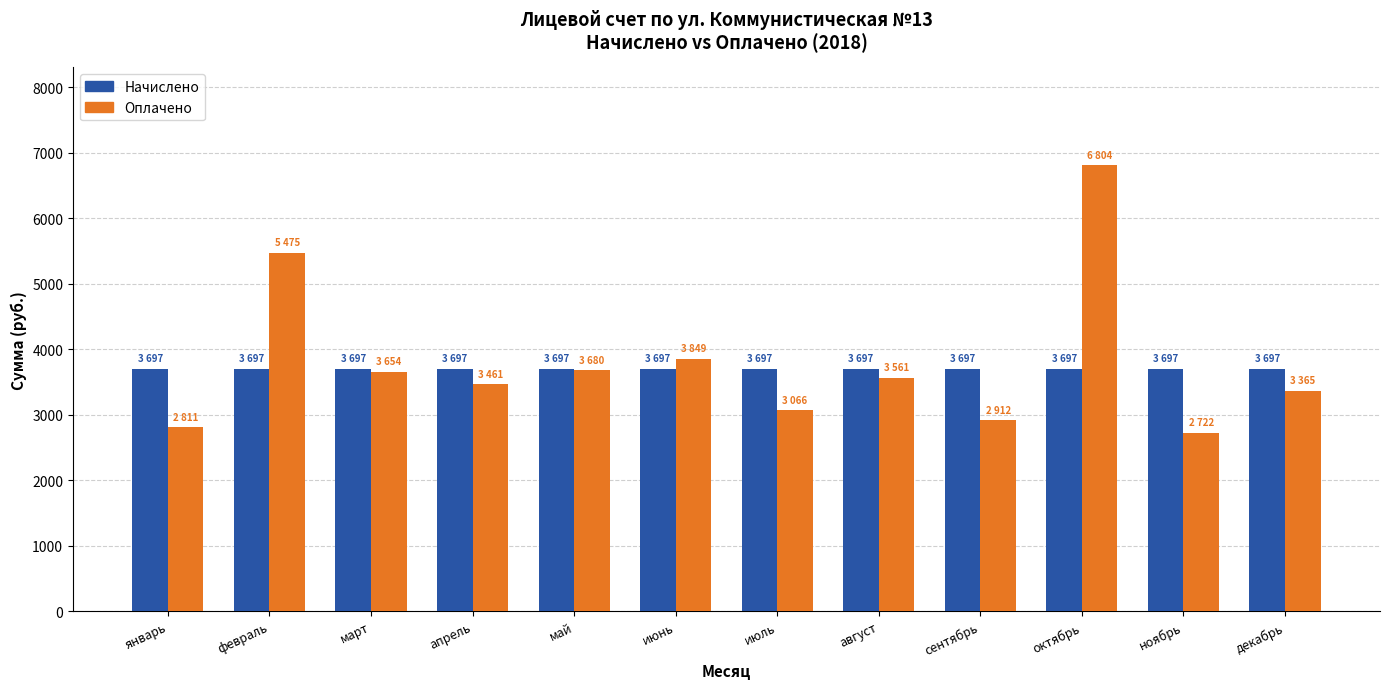

How many groups of bars are there?

12